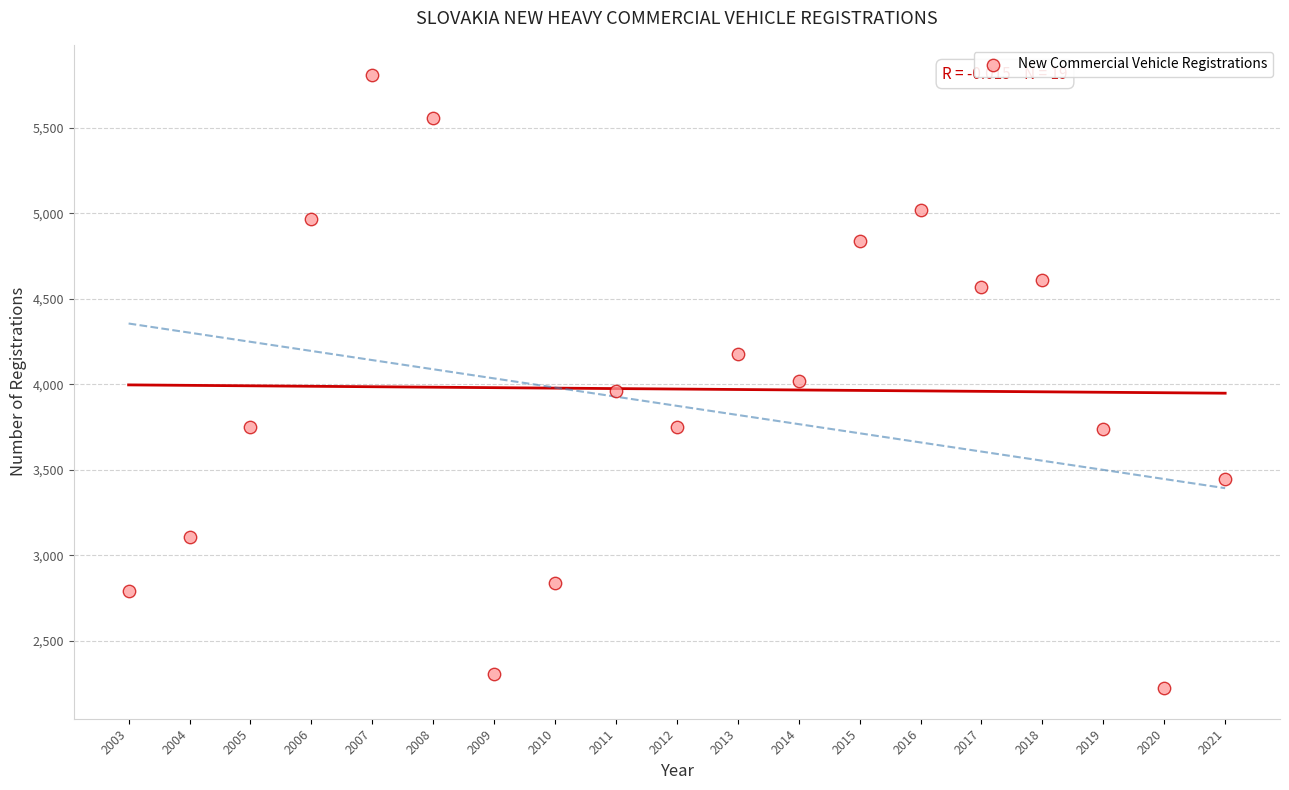

What is the range of X values (max minus min)?

18